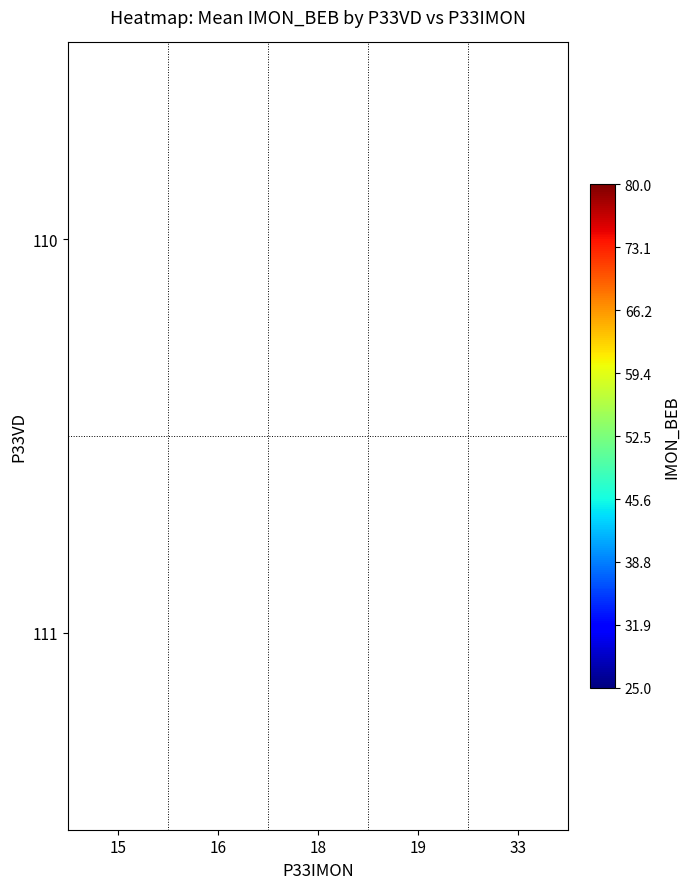

What is the minimum value shown in the chart?

57.0